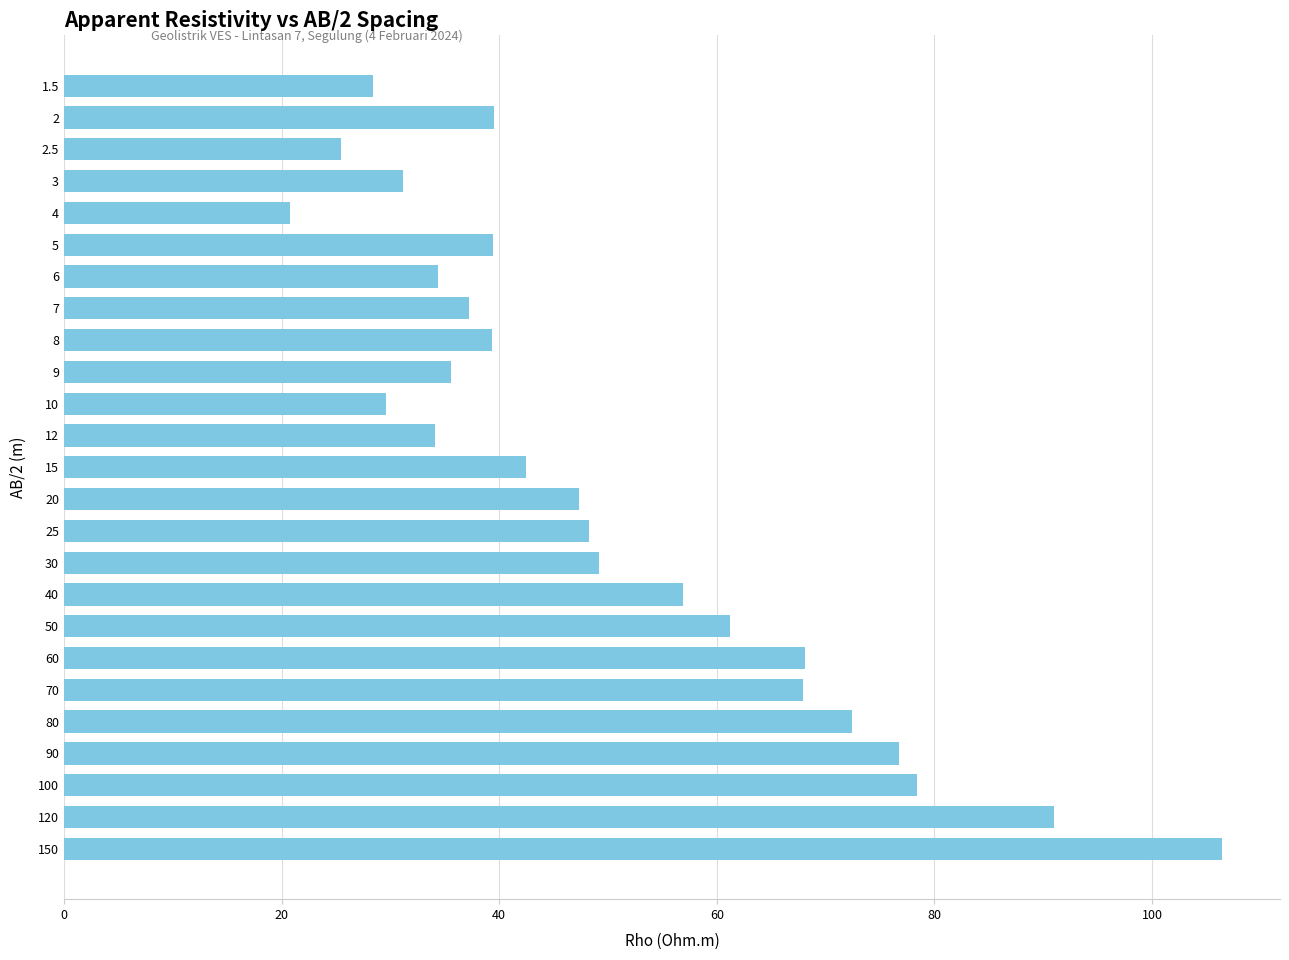

The value at 15 is 42.5. True or false?

True